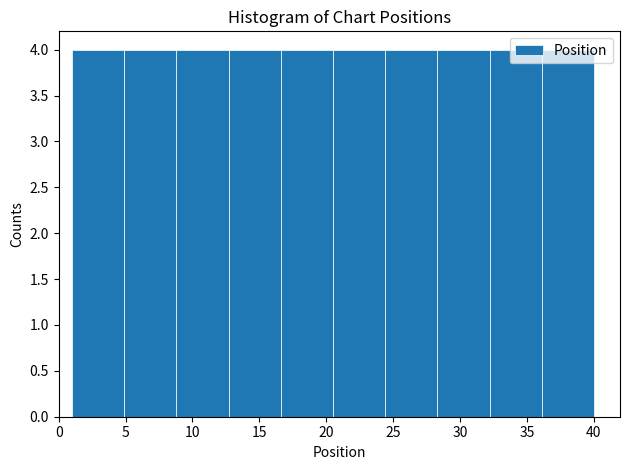

Reading left to right, list every bar in this chart as the range it spans on the x-axis followed by its height. Neither the bar edges nor the heights are printed on the chart, so give them approximately, as read against the axes.

1.0 to 4.9: 4
4.9 to 8.8: 4
8.8 to 12.7: 4
12.7 to 16.6: 4
16.6 to 20.5: 4
20.5 to 24.4: 4
24.4 to 28.3: 4
28.3 to 32.2: 4
32.2 to 36.1: 4
36.1 to 40.0: 4